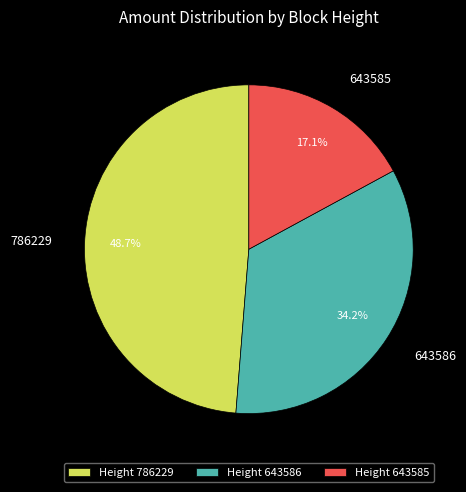

Which slice is the largest?

786229